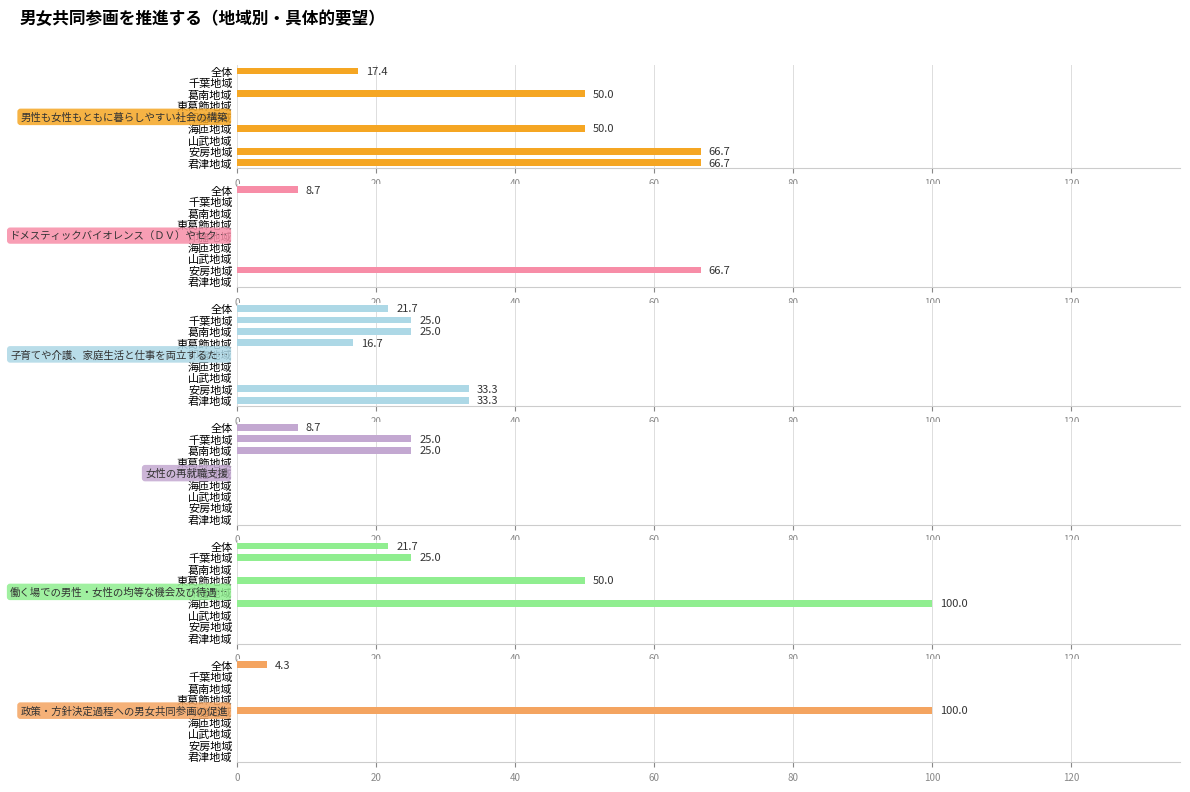

Reading left to right, transcribe all the data shown in this chart.

男性も女性もともに暮らしやすい社会の構築: 17.4	0.0	50.0	0.0	0.0	50.0	0.0	66.7	66.7
ドメスティックバイオレンス（ＤＶ）やセクハラなどの根絶: 8.7	0.0	0.0	0.0	0.0	0.0	0.0	66.7	0.0
子育てや介護、家庭生活と仕事を両立するための支援・環境整備: 21.7	25.0	25.0	16.7	0.0	0.0	0.0	33.3	33.3
女性の再就職支援: 8.7	25.0	25.0	0.0	0.0	0.0	0.0	0.0	0.0
働く場での男性・女性の均等な機会及び待遇の確保: 21.7	25.0	0.0	50.0	0.0	100.0	0.0	0.0	0.0
政策・方針決定過程への男女共同参画の促進: 4.3	0.0	0.0	0.0	100.0	0.0	0.0	0.0	0.0